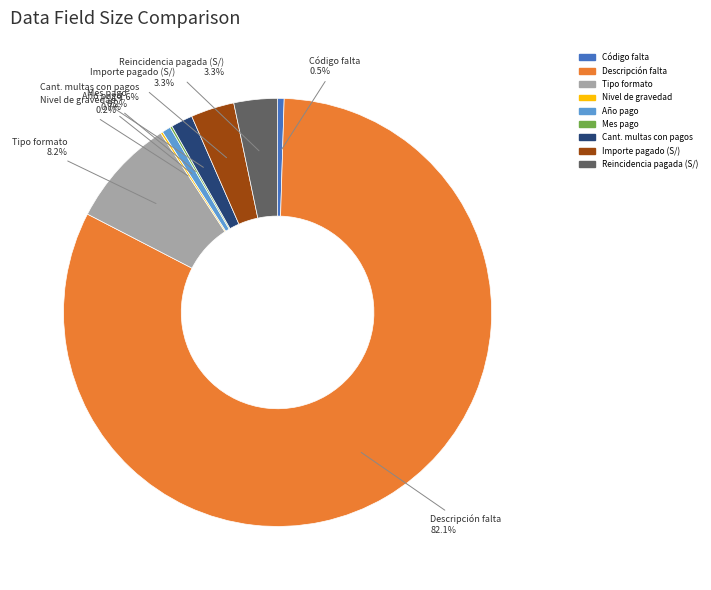

Between Año pago and Tipo formato, which is larger?

Tipo formato